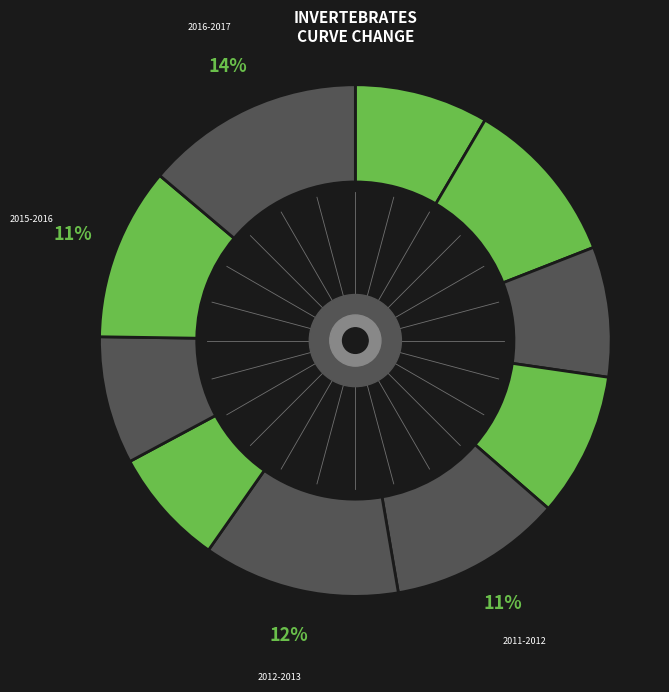

Count the number of slices in the pie.

10